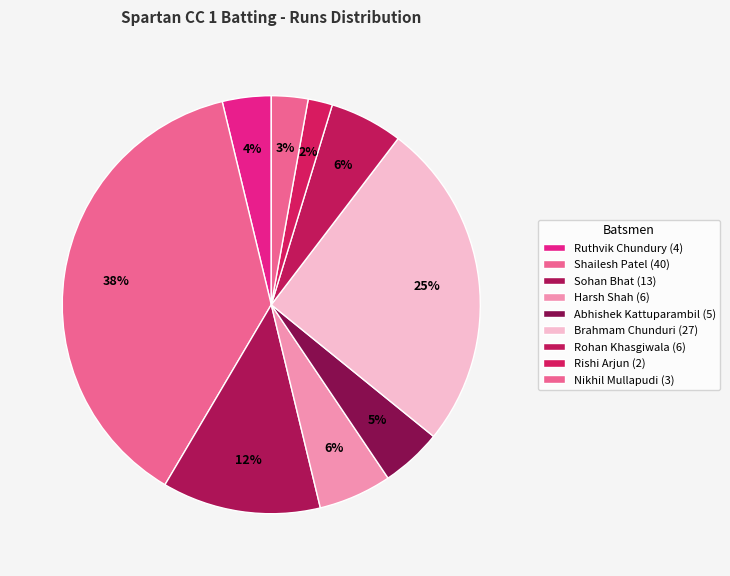

How many segments does this pie chart have?

9